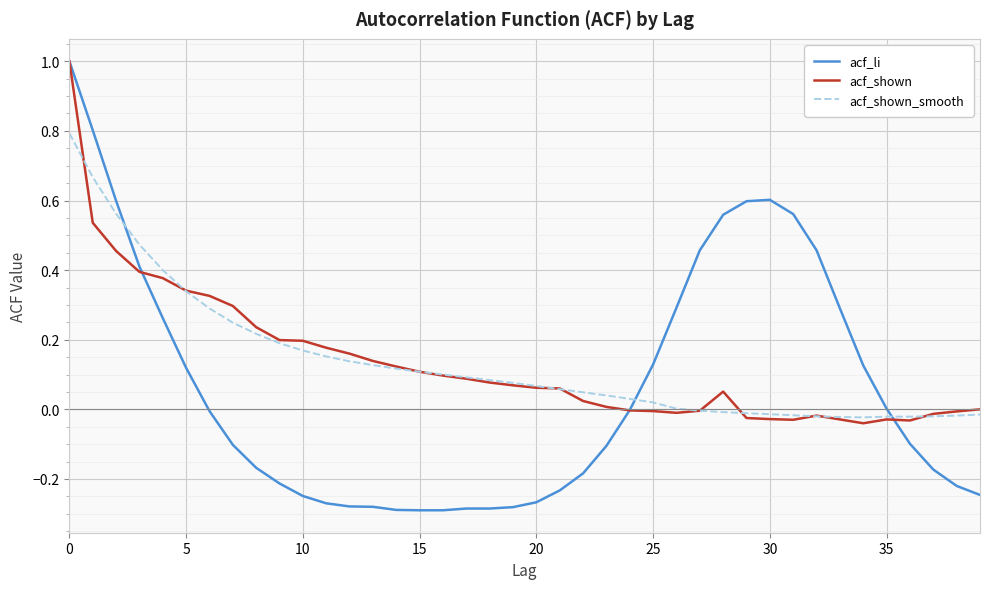

What is the maximum value shown in the chart?

1.0